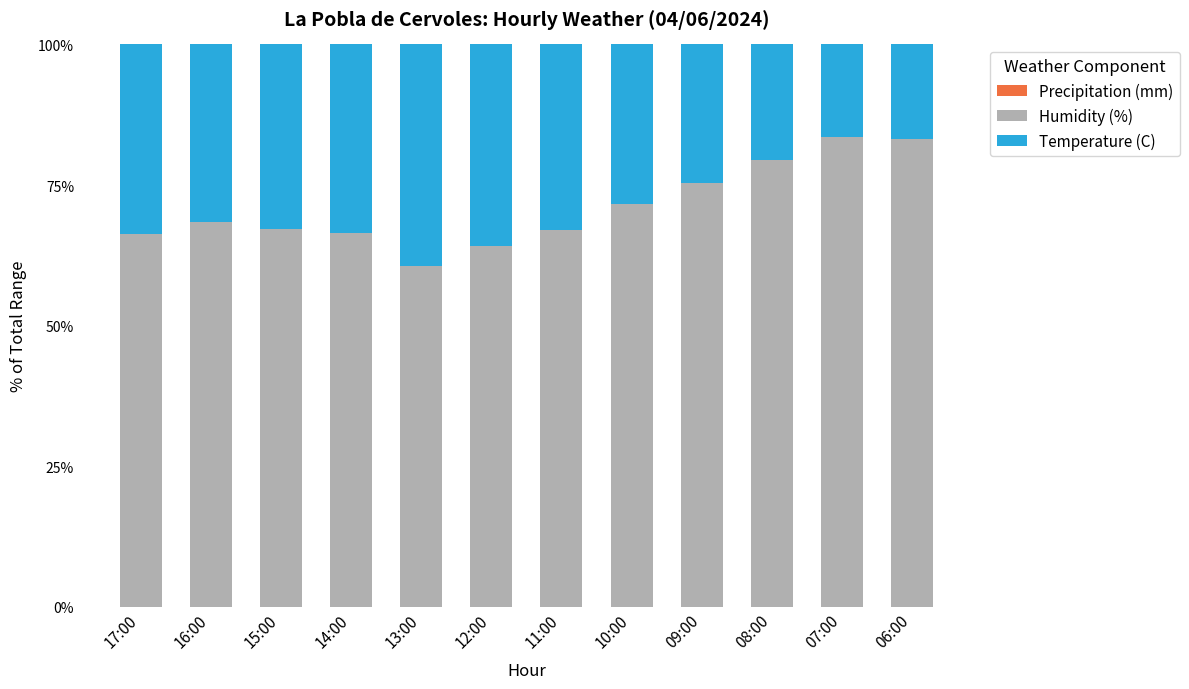

What is the average value of the Humidity (%) series?

71.1